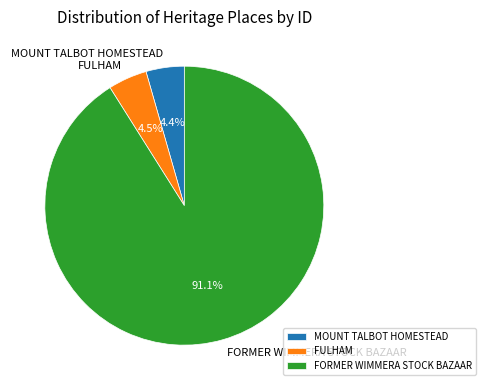

What percentage is the MOUNT TALBOT HOMESTEAD slice, to the nearest percent?

4%